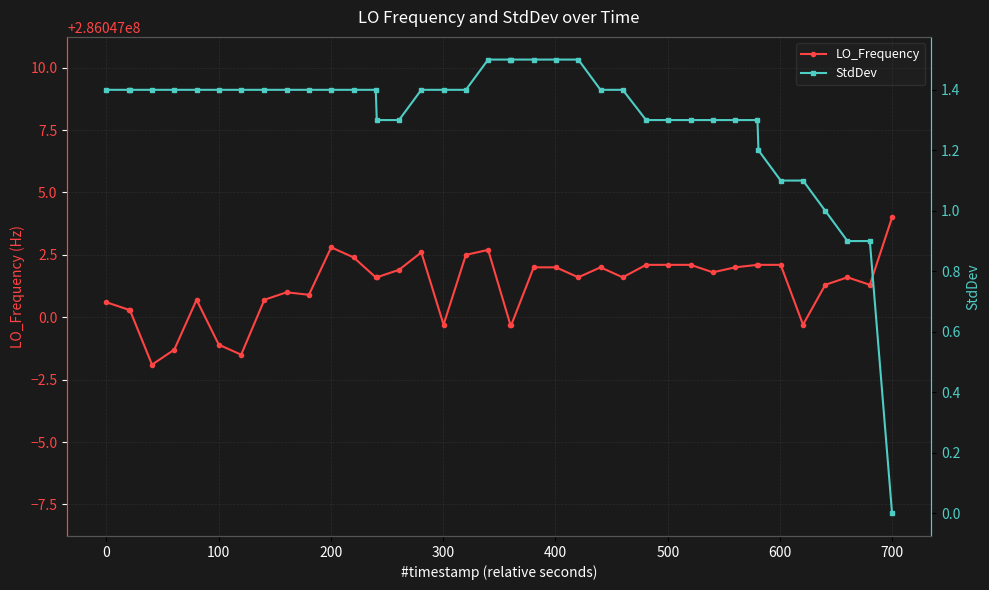

True or false: StdDev and LO_Frequency intersect in this chart.

False